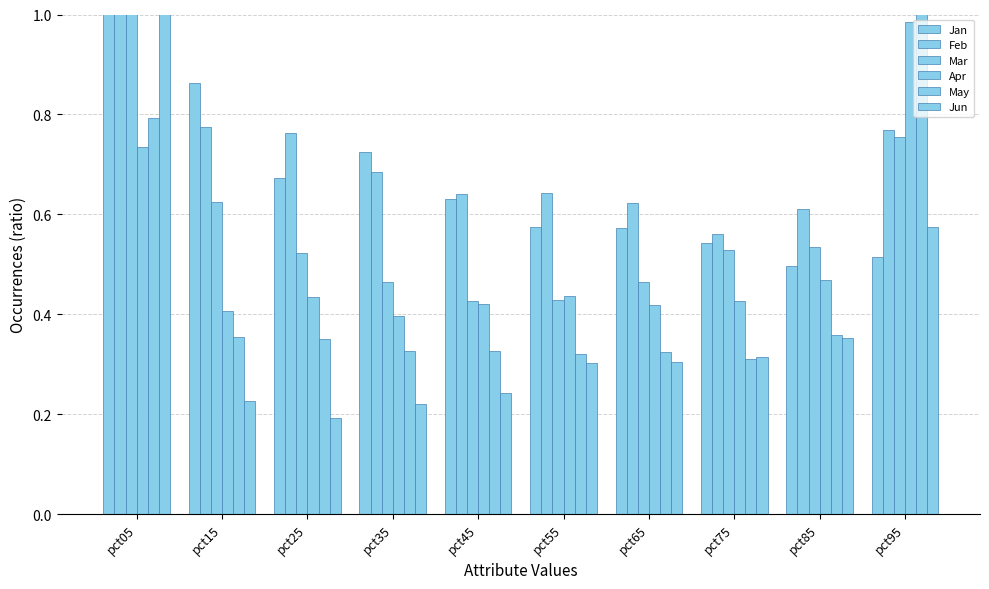

What is the difference between the highest and lowest values at pct25?

0.6